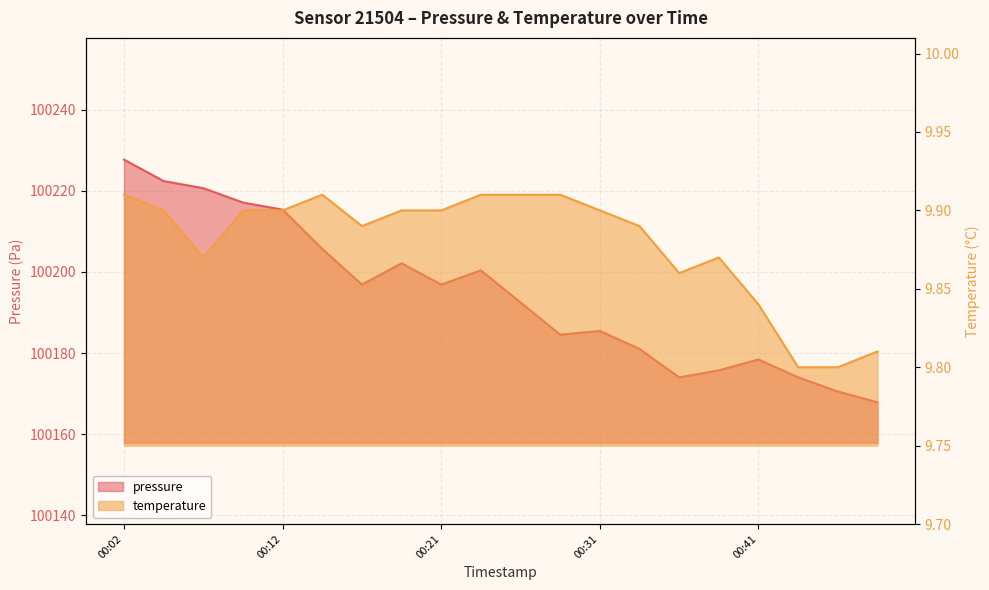

What is the value of the temperature point at the 15th from the left?

9.9